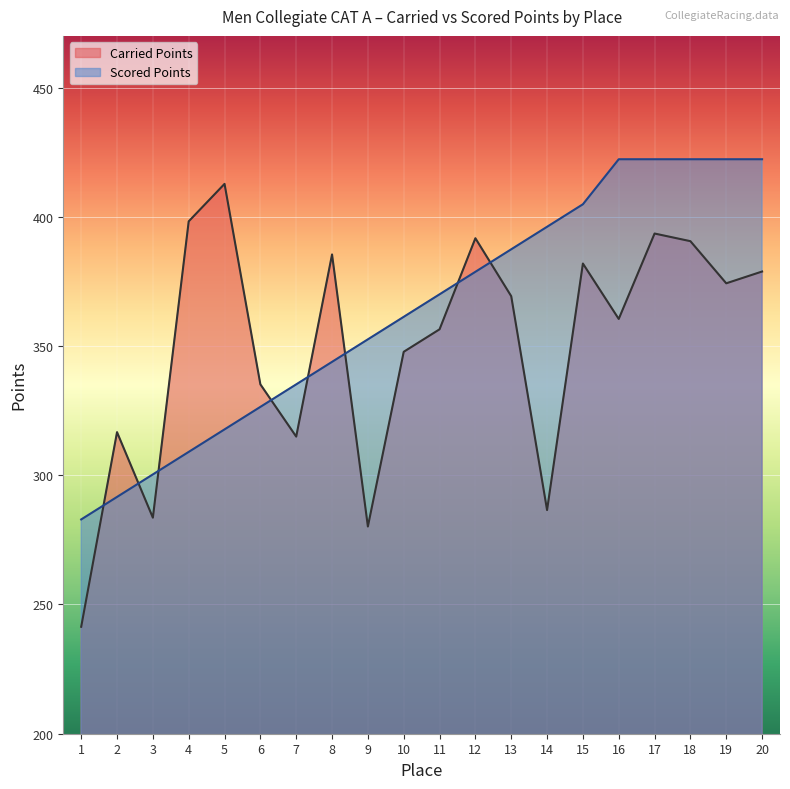

Reading left to right, list all the values displayed in this chart.

Carried Points: 1=241.4	2=316.7	3=283.6	4=398.2	5=412.7	6=335.2	7=315.0	8=385.4	9=280.2	10=347.8	11=356.5	12=391.7	13=369.3	14=286.5	15=381.9	16=360.5	17=393.5	18=390.6	19=374.3	20=378.8
Scored Points: 1=282.9	2=291.6	3=300.3	4=309.0	5=317.8	6=326.5	7=335.2	8=343.9	9=352.6	10=361.3	11=370.0	12=378.7	13=387.4	14=396.1	15=404.9	16=422.3	17=422.3	18=422.3	19=422.3	20=422.3